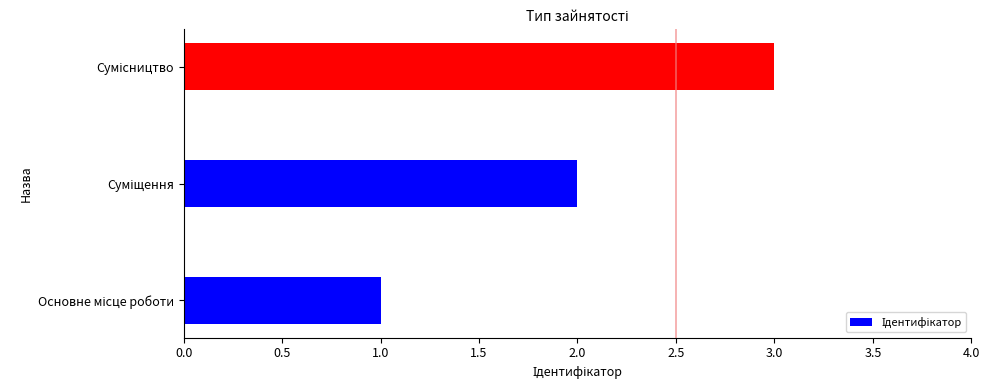

What is the maximum value shown in the chart?

3